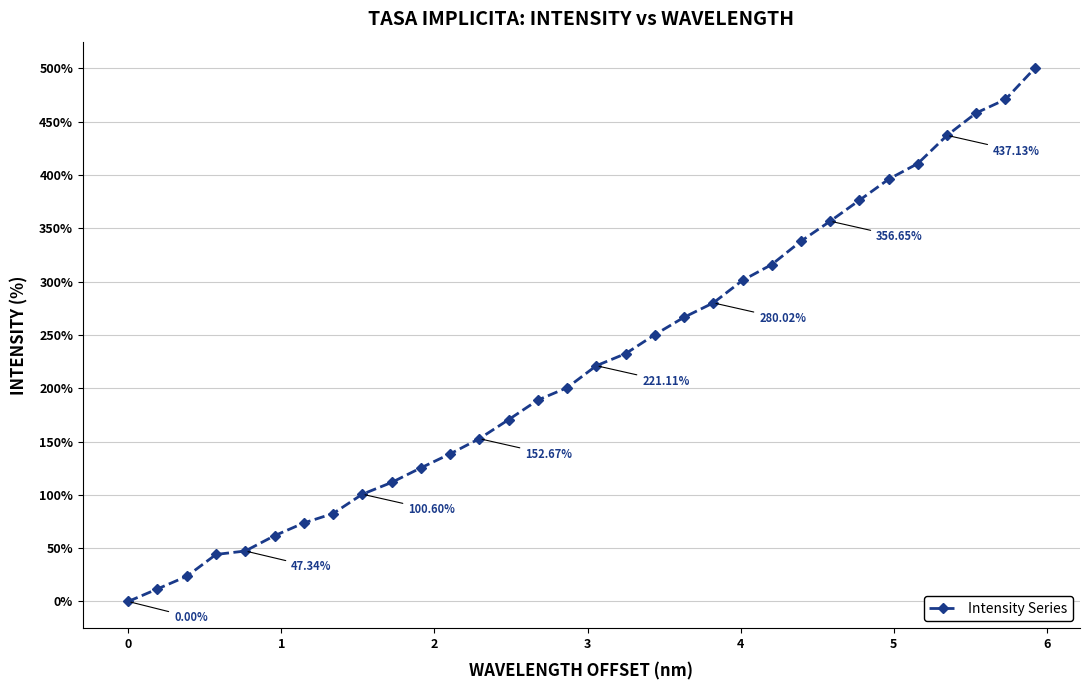

True or false: the data has more than 1 interior local peaks.

False